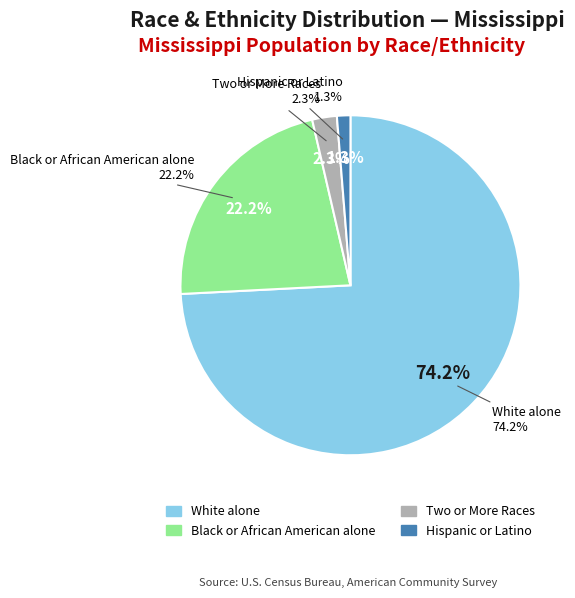

Is it true that Two or More Races is 2% of the pie?

True